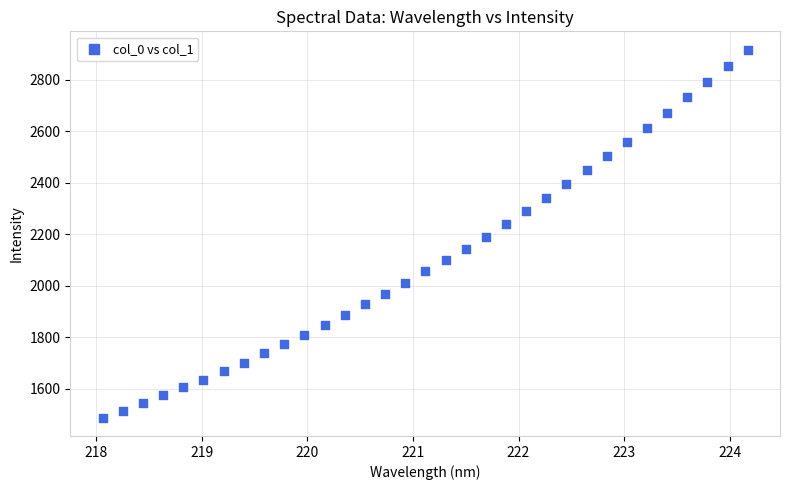

What is the range of X values (max minus min)?

6.1